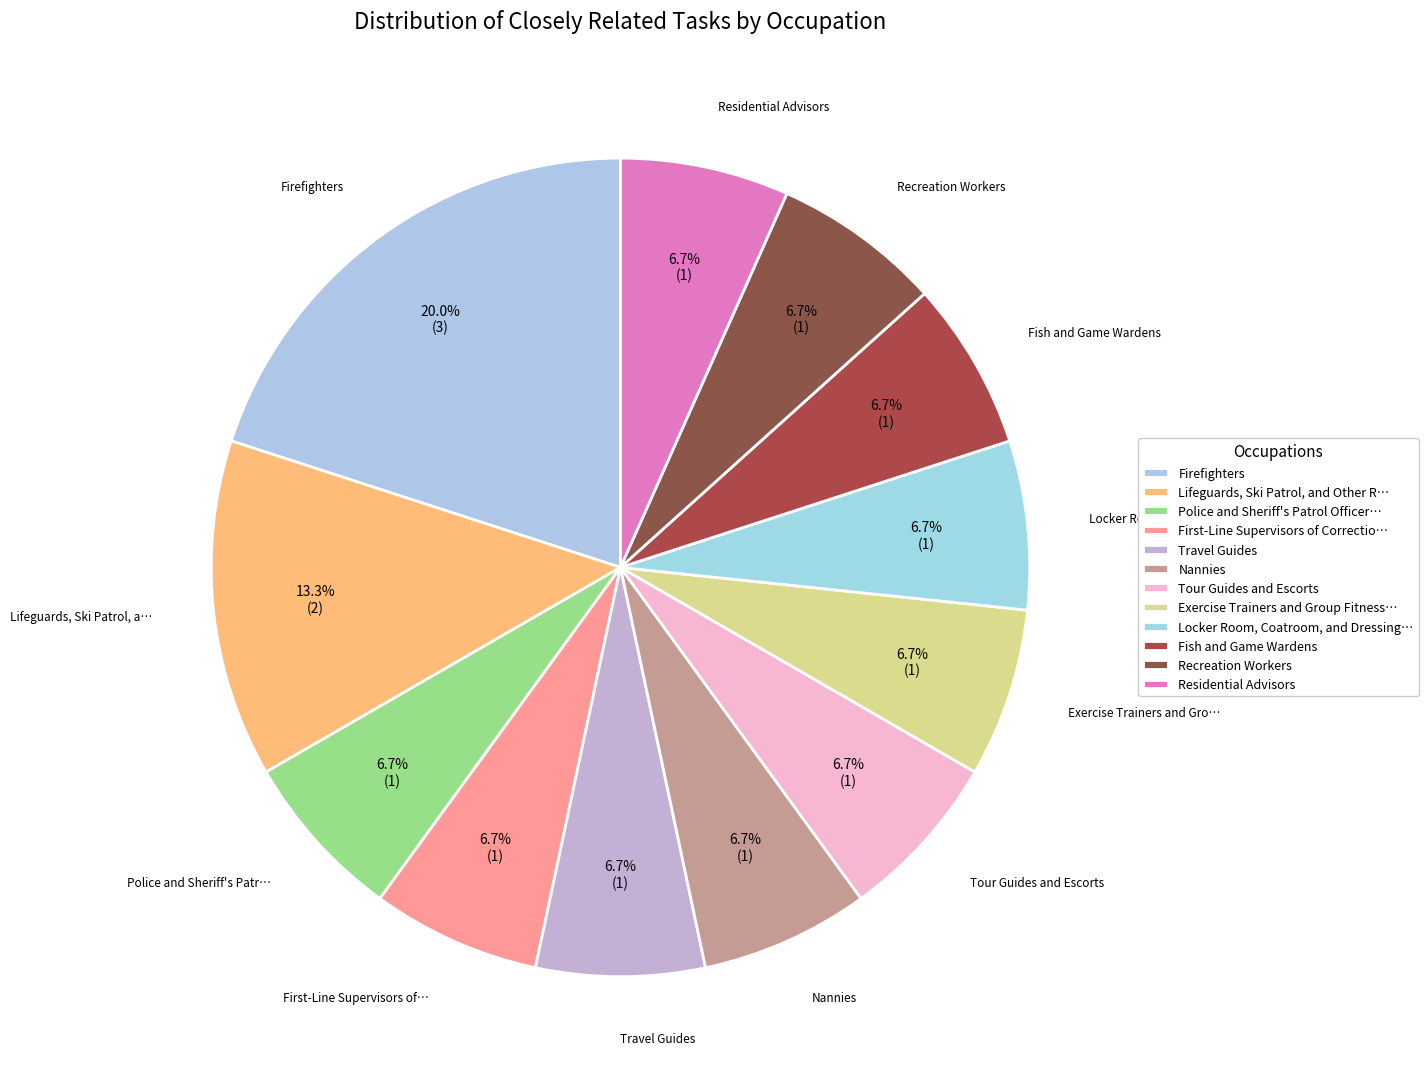

Which slice is the largest?

Firefighters